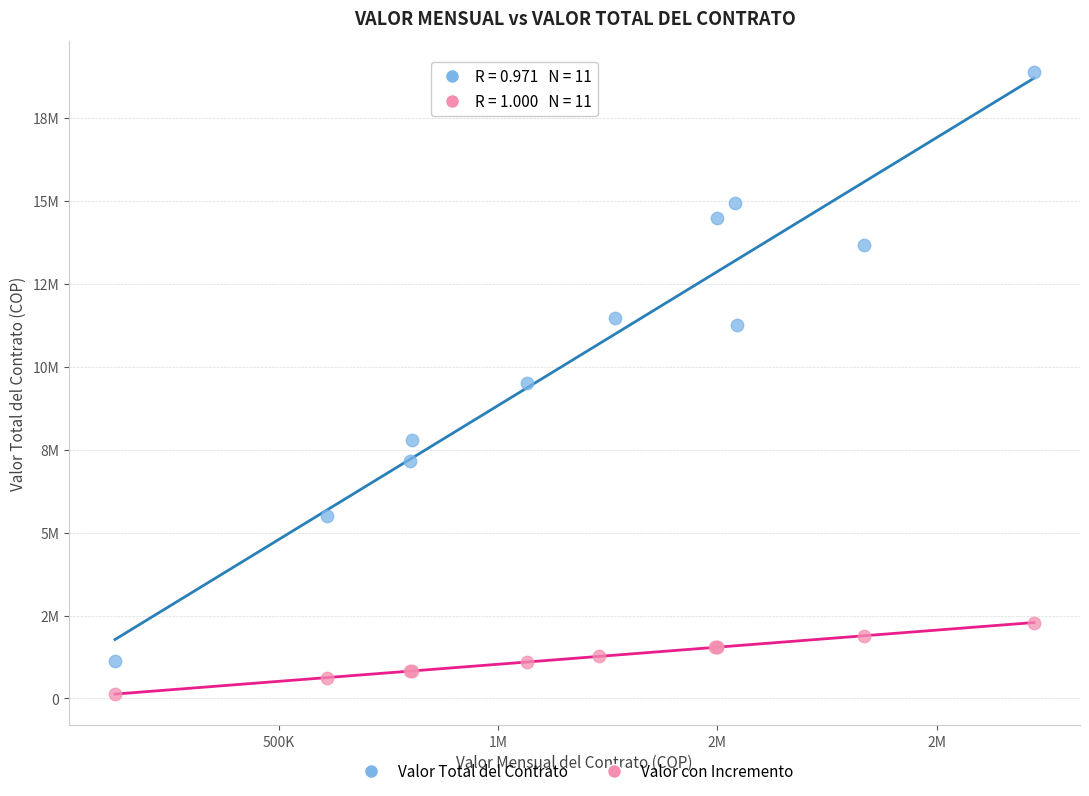

Which series has the largest Y range (max minus min)?

Valor Total del Contrato